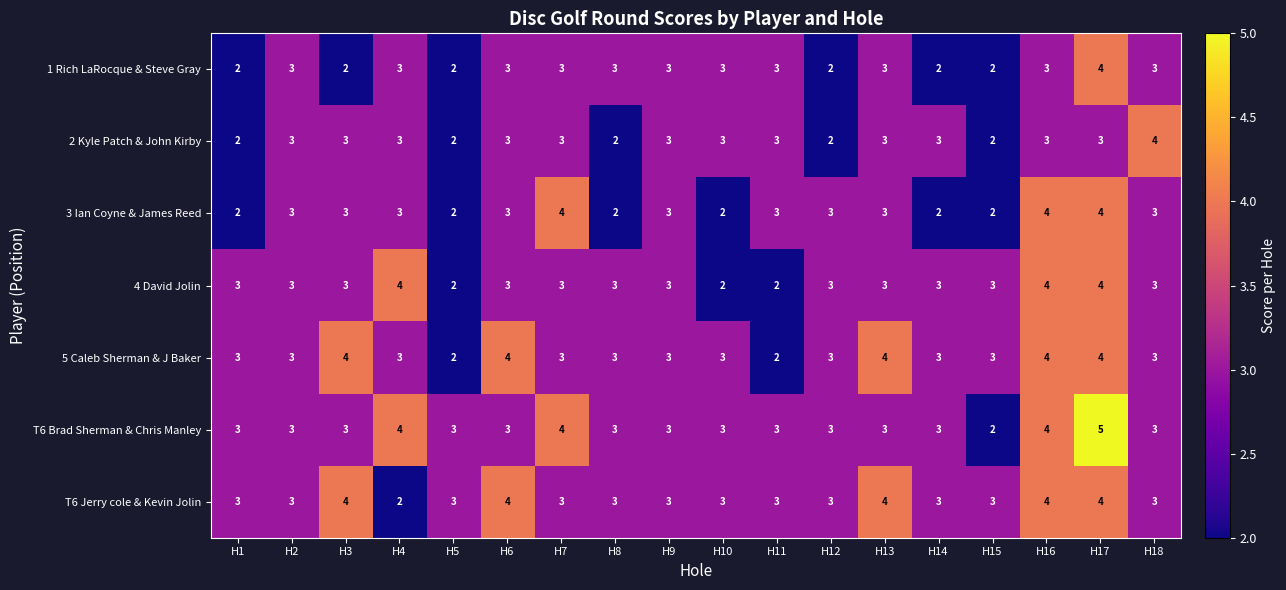

At which category is the sum across all series the highest?

H17